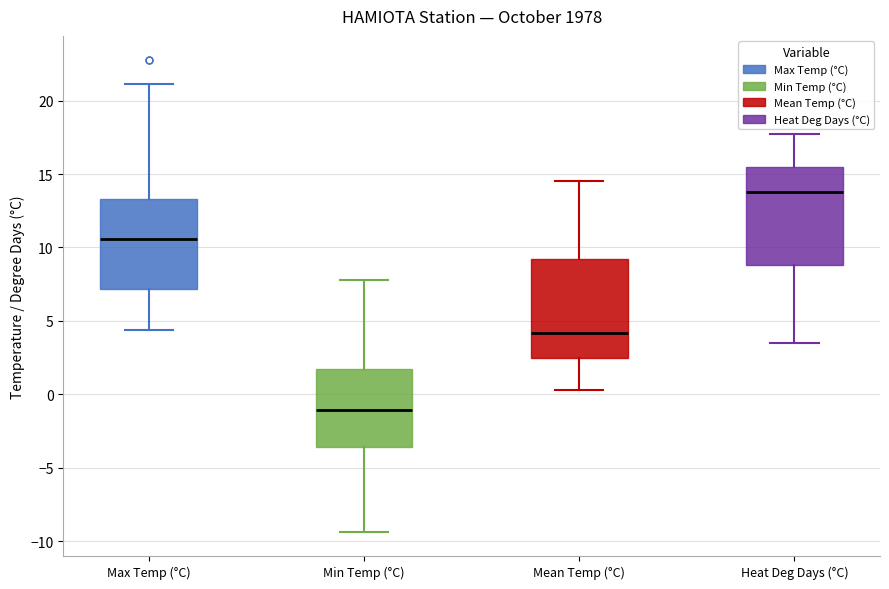

Reading left to right, read every box against the y-axis: the position of its median line, the range the box covers, and the ends of its whiskers. The values are not printed on the chart, so give them approximately, as read against the axis.

Max Temp (°C): median 10.5, box 7.0 to 13.5, whiskers 4.5 to 21.0
Min Temp (°C): median -1.0, box -3.5 to 1.5, whiskers -9.5 to 8.0
Mean Temp (°C): median 4.0, box 2.5 to 9.0, whiskers 0.5 to 14.5
Heat Deg Days (°C): median 14.0, box 9.0 to 15.5, whiskers 3.5 to 17.5